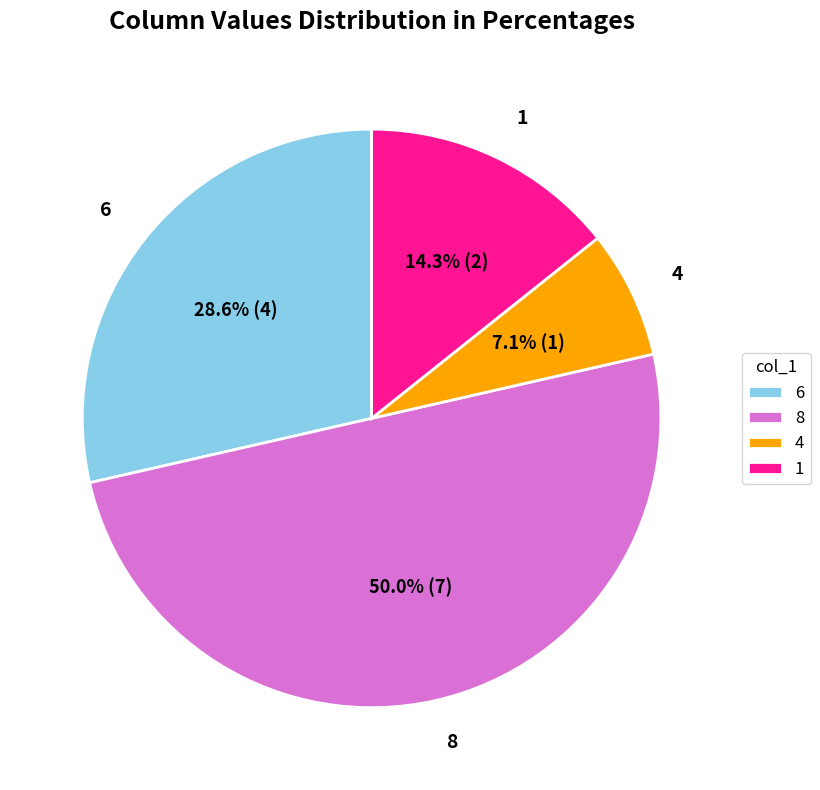

What percentage is NOT represented by 6?

71.4%